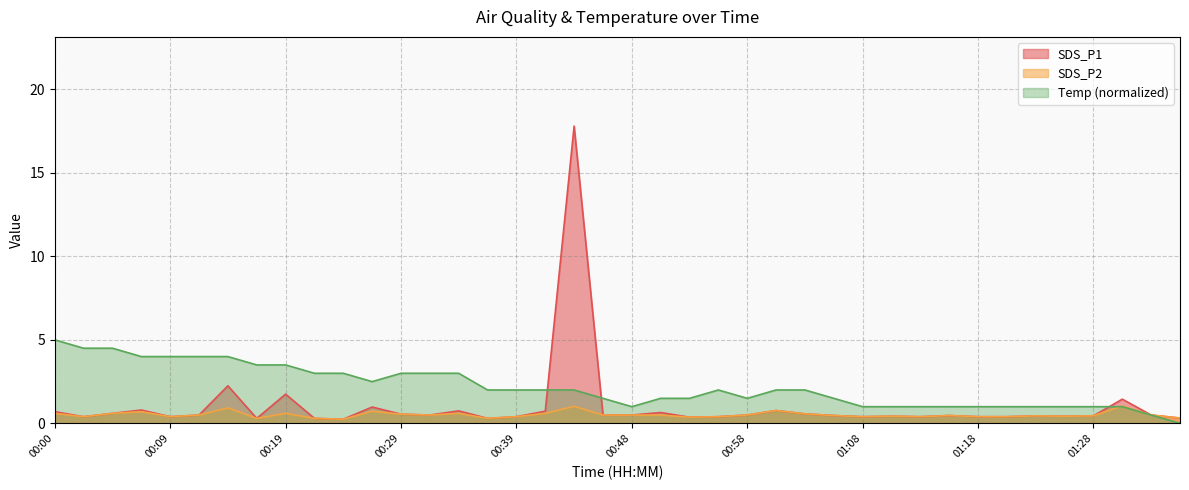

At which category is the sum across all series the highest?

00:43